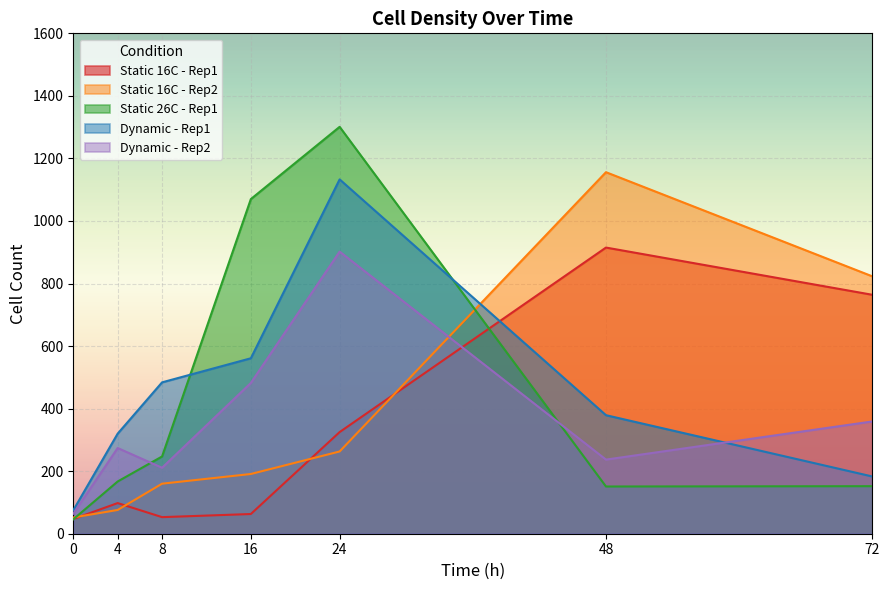

At which category is the sum across all series the highest?

24